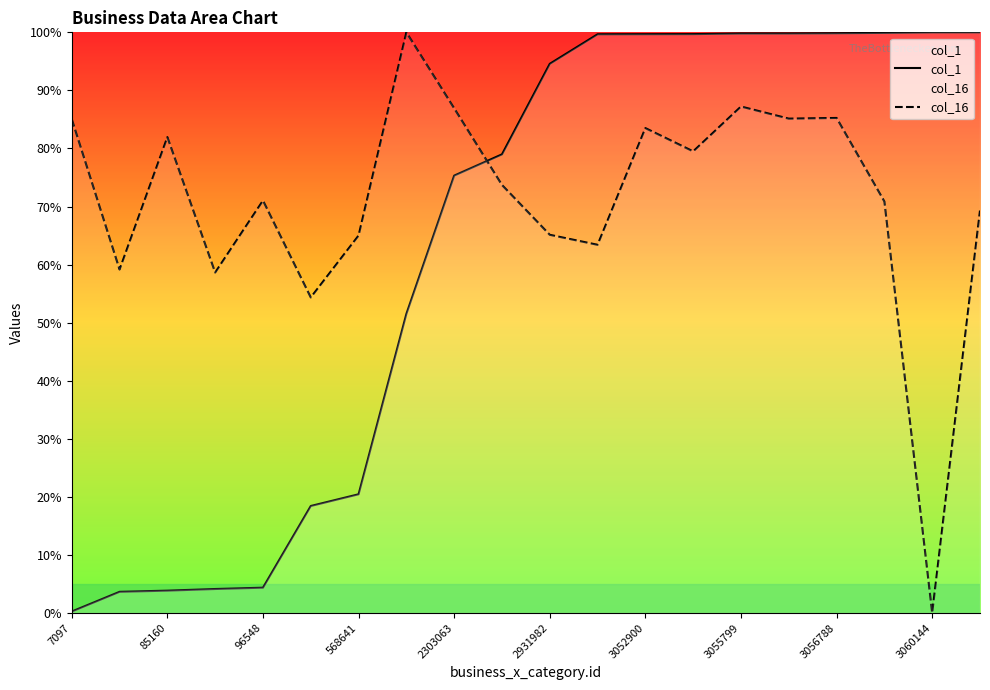

What is the difference between the maximum and minimum values in the col_1 series?

99.7